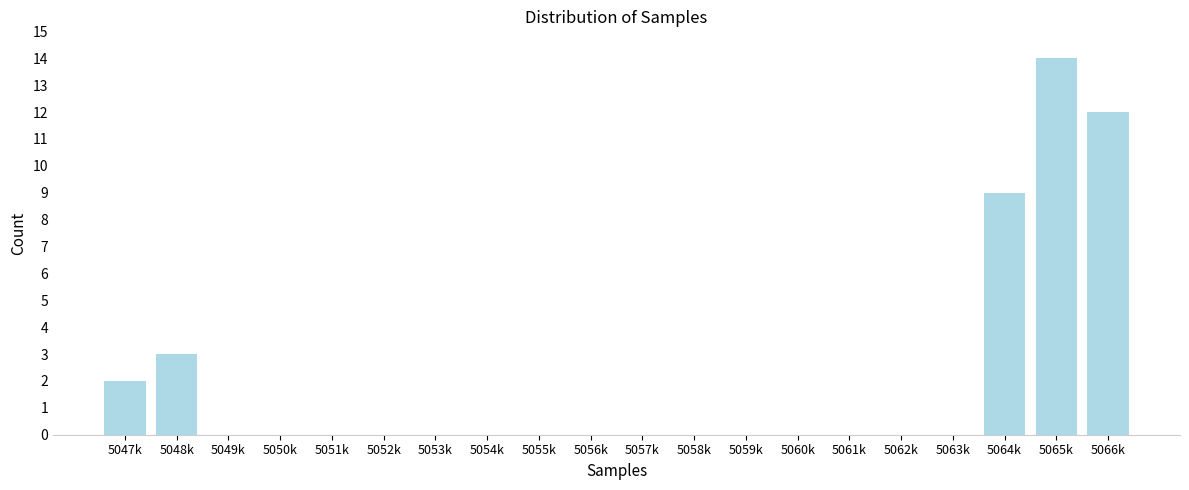

Reading right to left, what are all the values shown in this chart?

5066k=12	5065k=14	5064k=9	5063k=0	5062k=0	5061k=0	5060k=0	5059k=0	5058k=0	5057k=0	5056k=0	5055k=0	5054k=0	5053k=0	5052k=0	5051k=0	5050k=0	5049k=0	5048k=3	5047k=2